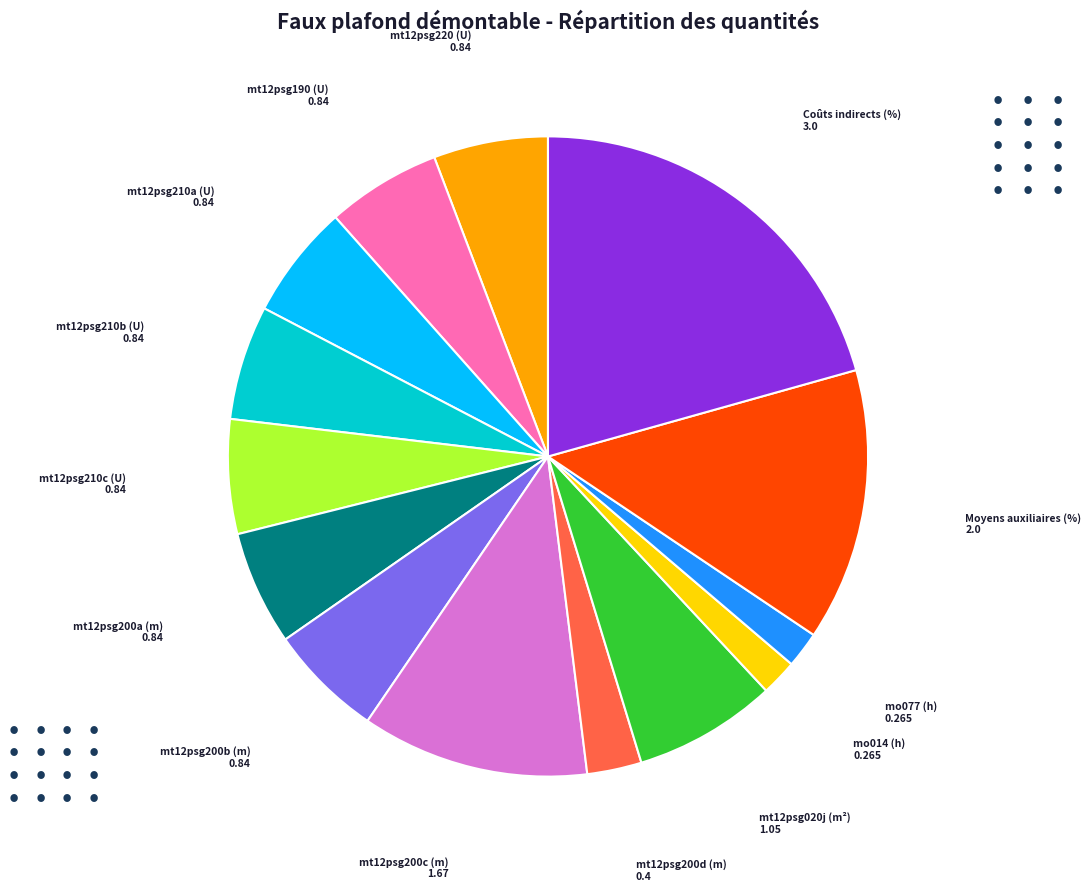

Which has a higher value, mt12psg200d (m) or mt12psg200b (m)?

mt12psg200b (m)